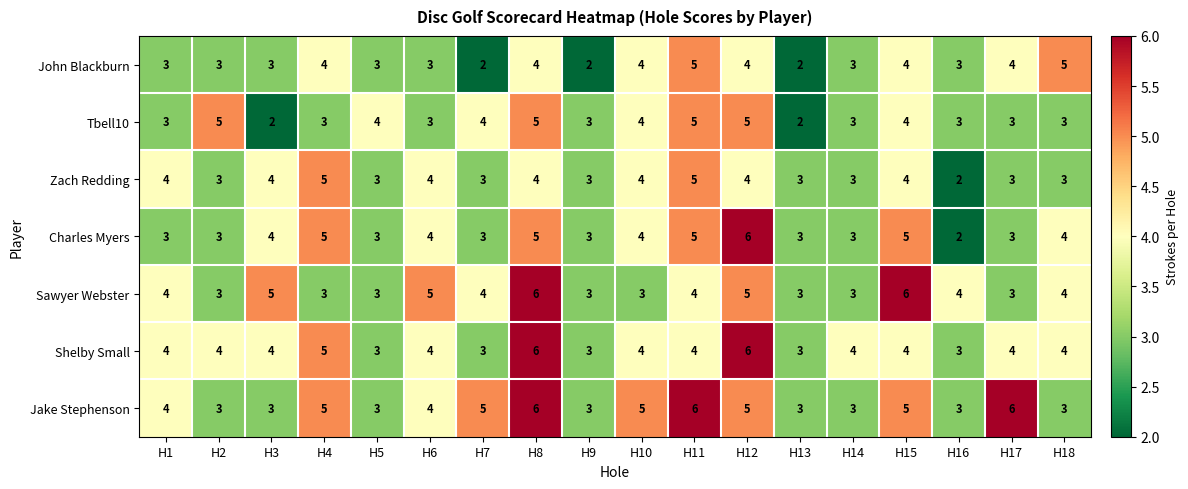

Is it true that Charles Myers equals 1 at H5?

False